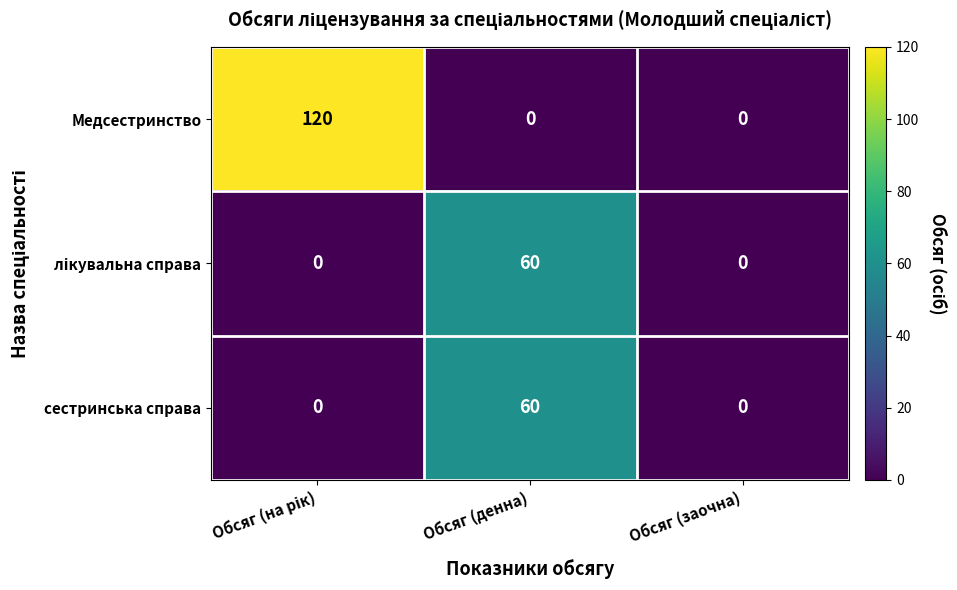

Which series has the largest total across all categories?

Медсестринство